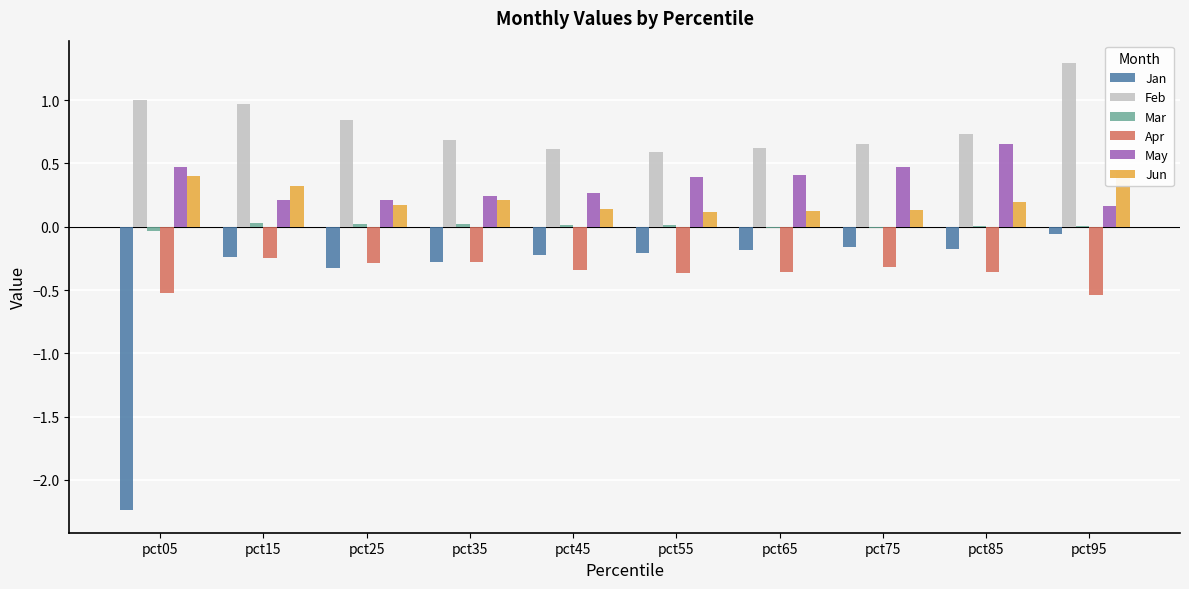

Reading right to left, list all the values displayed in this chart.

Jan: -0.1	-0.2	-0.2	-0.2	-0.2	-0.2	-0.3	-0.3	-0.2	-2.2
Feb: 1.3	0.7	0.7	0.6	0.6	0.6	0.7	0.8	1.0	1.0
Mar: 0.0	0.0	-0.0	-0.0	0.0	0.0	0.0	0.0	0.0	-0.0
Apr: -0.5	-0.4	-0.3	-0.4	-0.4	-0.3	-0.3	-0.3	-0.2	-0.5
May: 0.2	0.7	0.5	0.4	0.4	0.3	0.2	0.2	0.2	0.5
Jun: 0.4	0.2	0.1	0.1	0.1	0.1	0.2	0.2	0.3	0.4